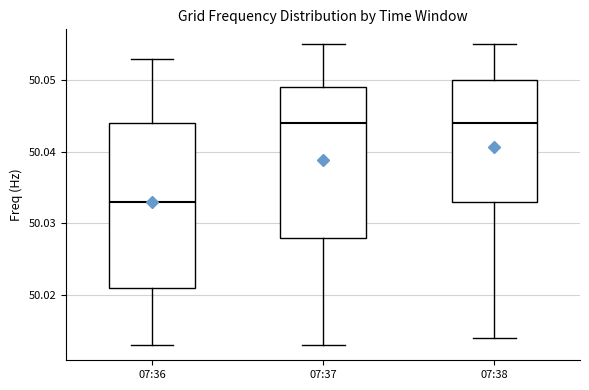

Reading left to right, read every box against the y-axis: the position of its median line, the range the box covers, and the ends of its whiskers. The values are not printed on the chart, so give them approximately, as read against the axis.

07:36: median 50.033, box 50.021 to 50.044, whiskers 50.013 to 50.053
07:37: median 50.044, box 50.028 to 50.049, whiskers 50.013 to 50.055
07:38: median 50.044, box 50.033 to 50.050, whiskers 50.014 to 50.055